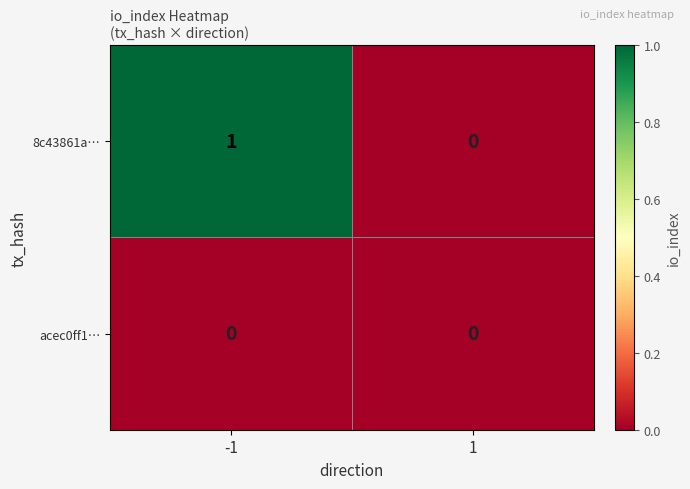

Which series has the widest spread of values?

8c43861a…